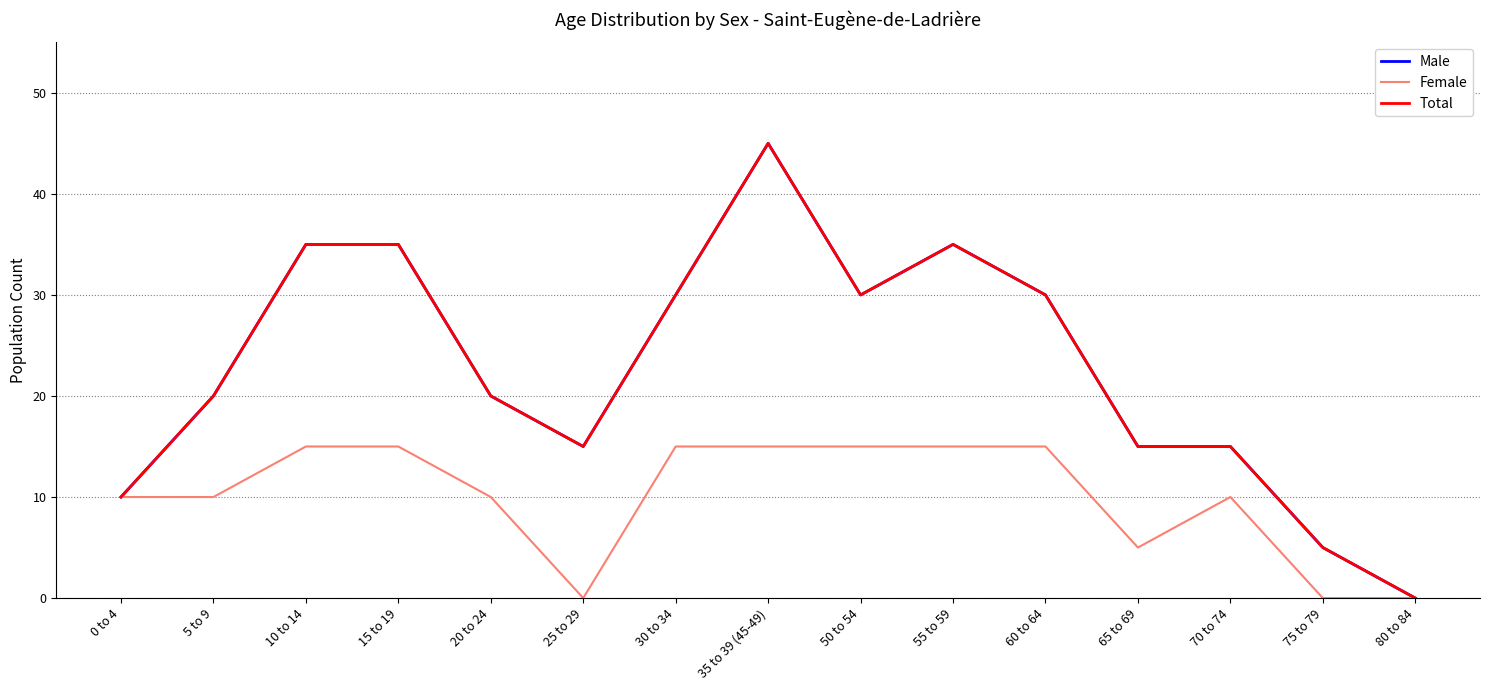

Rank the series by their maximum value, from lowest to highest.

Female, Male, Total